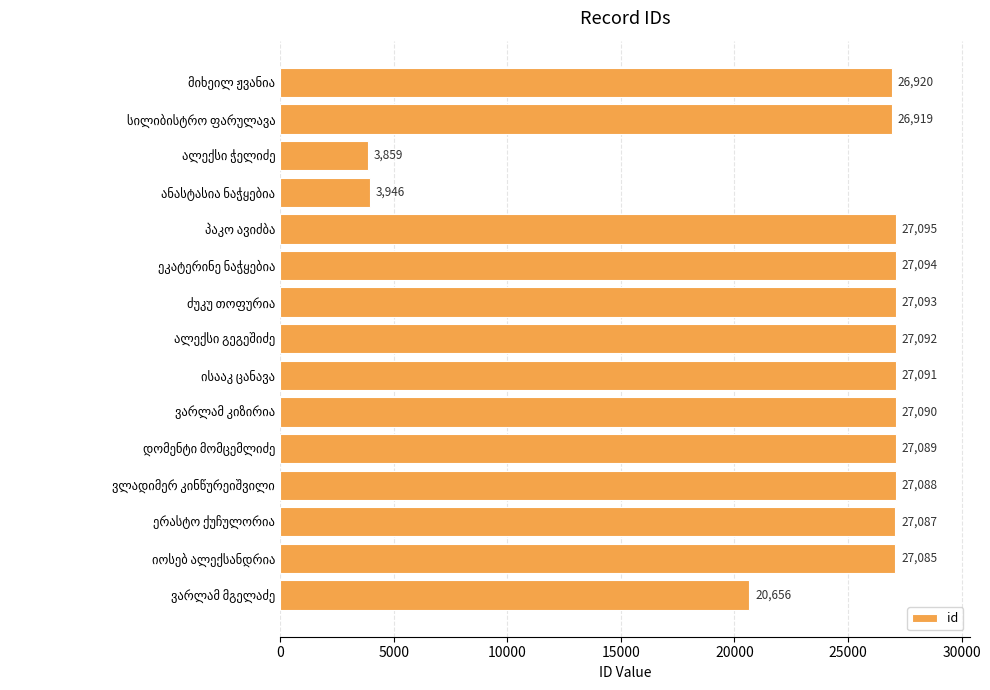

Reading top to bottom, list all the values displayed in this chart.

26920	26919	3859	3946	27095	27094	27093	27092	27091	27090	27089	27088	27087	27085	20656